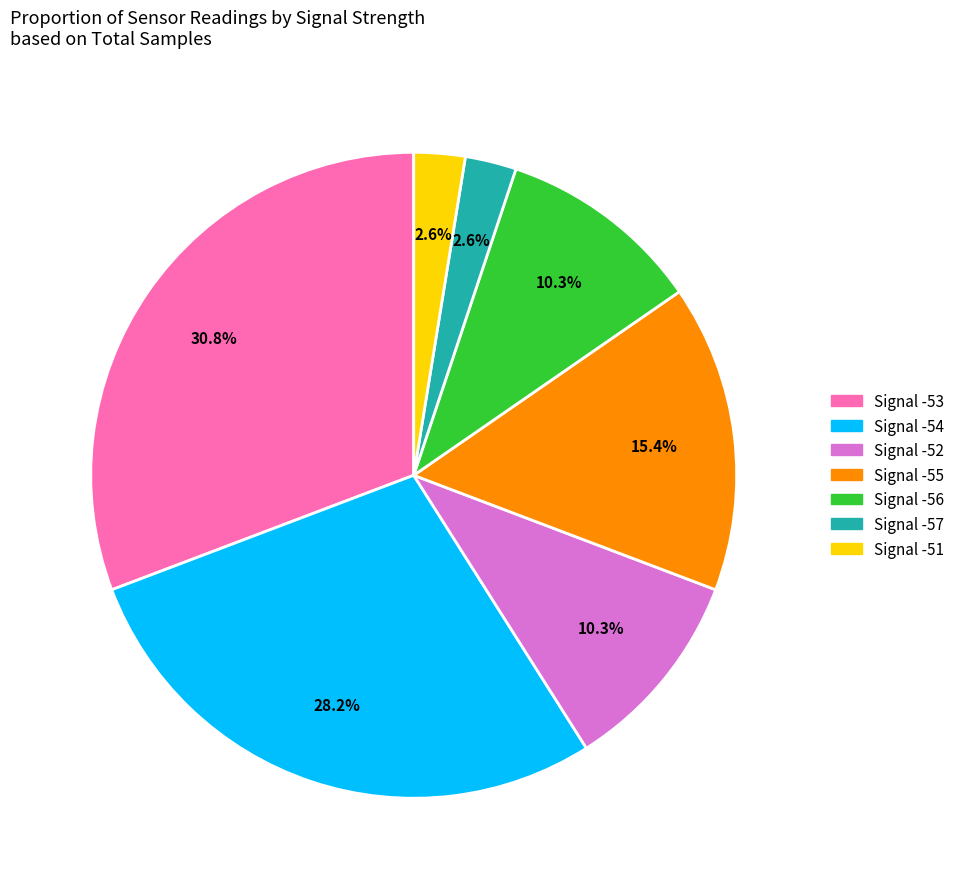

To the nearest percent, what is the combined percentage of Signal -57 and Signal -53?

33%